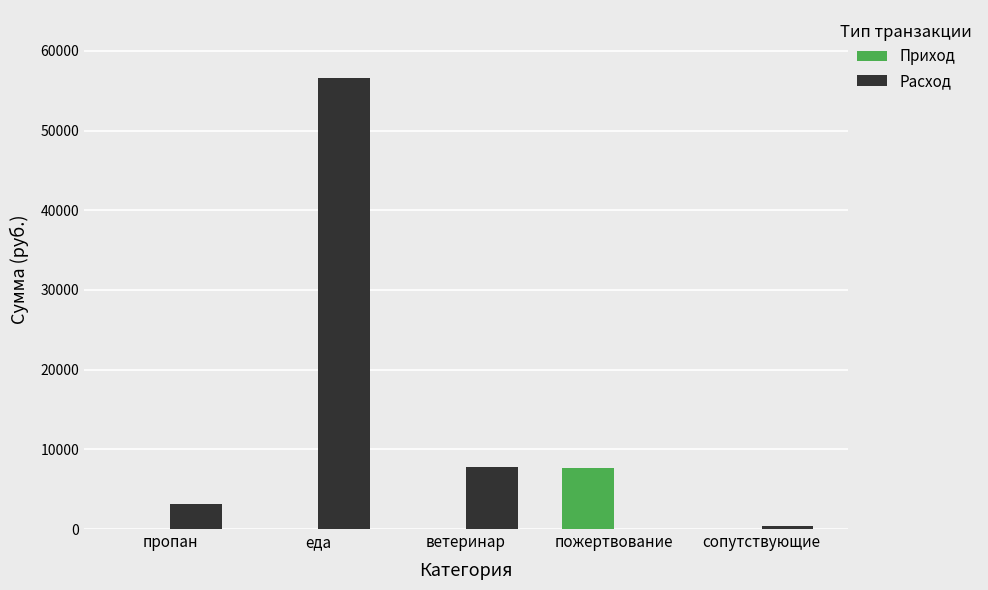

At which label does Расход reach its peak?

еда